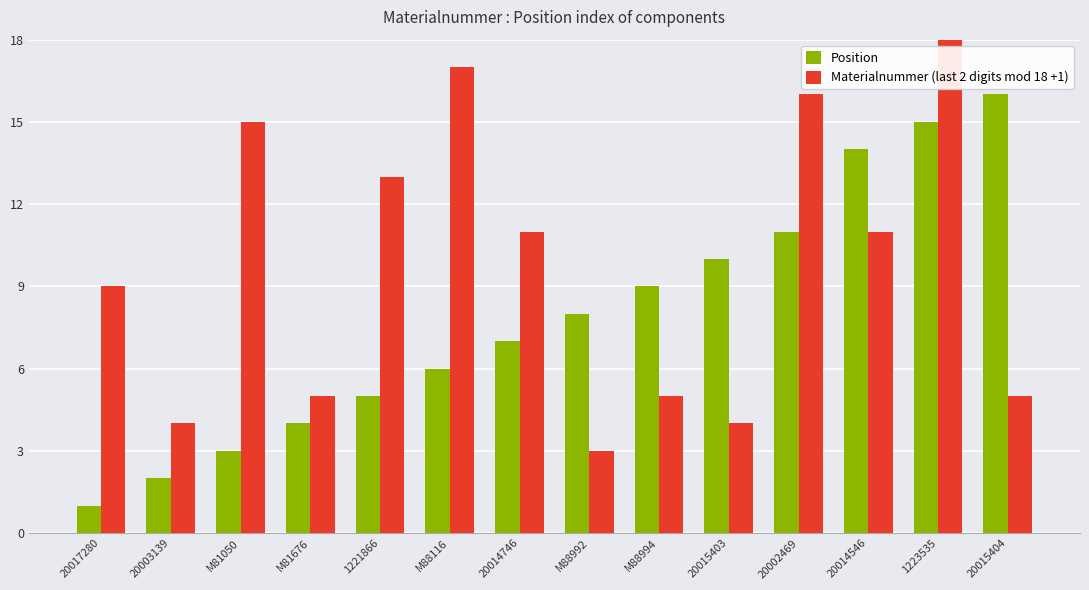

How many bars are there in each group?

2